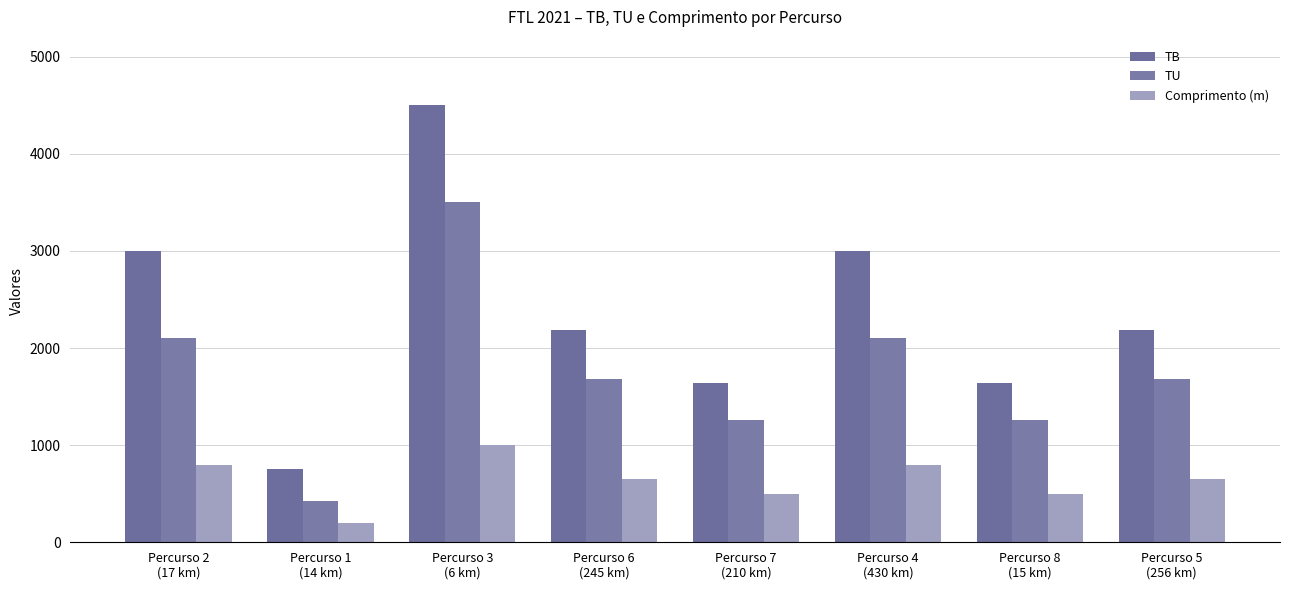

What is the approximate value of TB at Percurso 3
(6 km), to the nearest 10?

4500